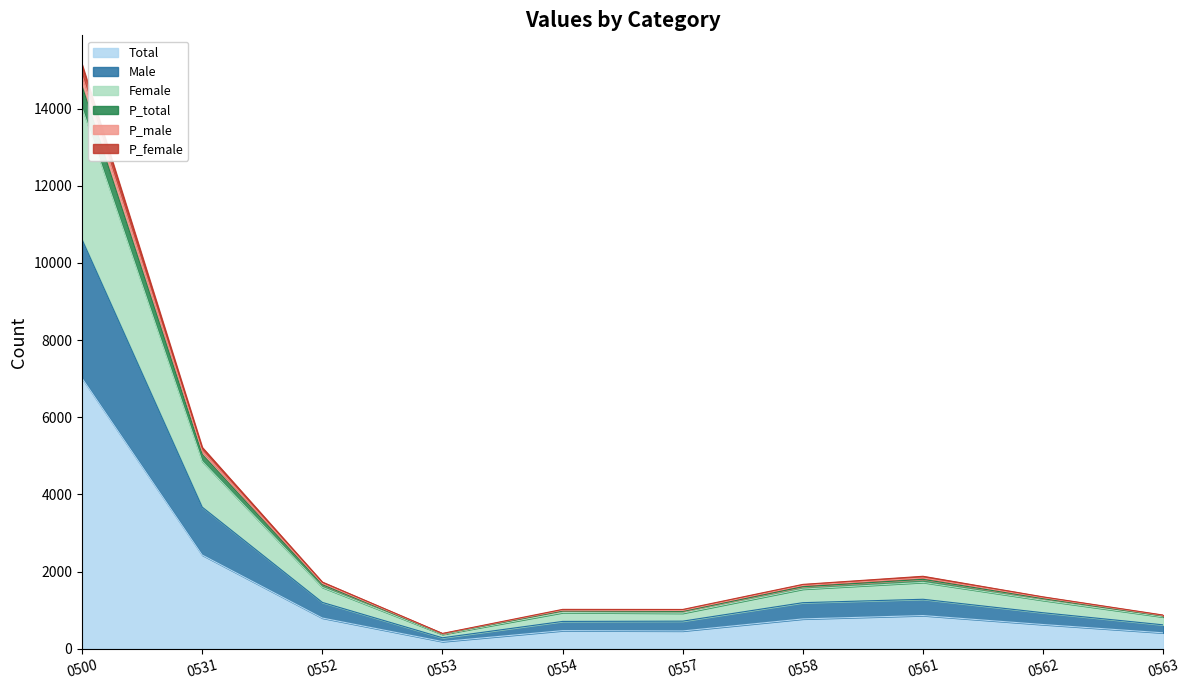

True or false: Female and P_male intersect in this chart.

False